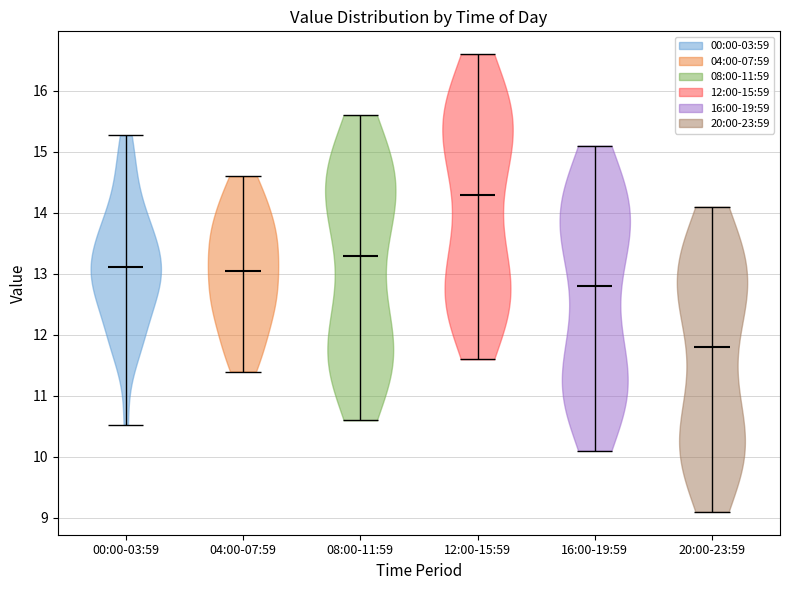

Reading left to right, read every violin against the y-axis: where its median line is, and the lowest and highest points it reaches. The values are not printed on the chart, so give them approximately, as read against the axis.

00:00-03:59: median line 13.1, lowest point 10.5, highest point 15.3
04:00-07:59: median line 13.1, lowest point 11.4, highest point 14.6
08:00-11:59: median line 13.3, lowest point 10.6, highest point 15.6
12:00-15:59: median line 14.3, lowest point 11.6, highest point 16.6
16:00-19:59: median line 12.8, lowest point 10.1, highest point 15.1
20:00-23:59: median line 11.8, lowest point 9.1, highest point 14.1